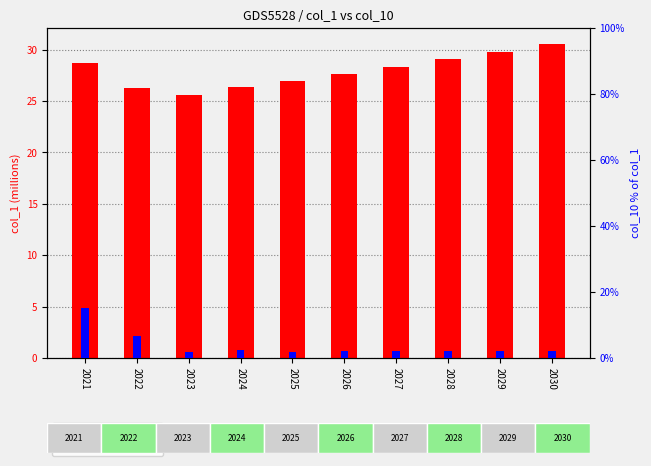

What is the average value of the col_10 % of col_1 series?

3.9